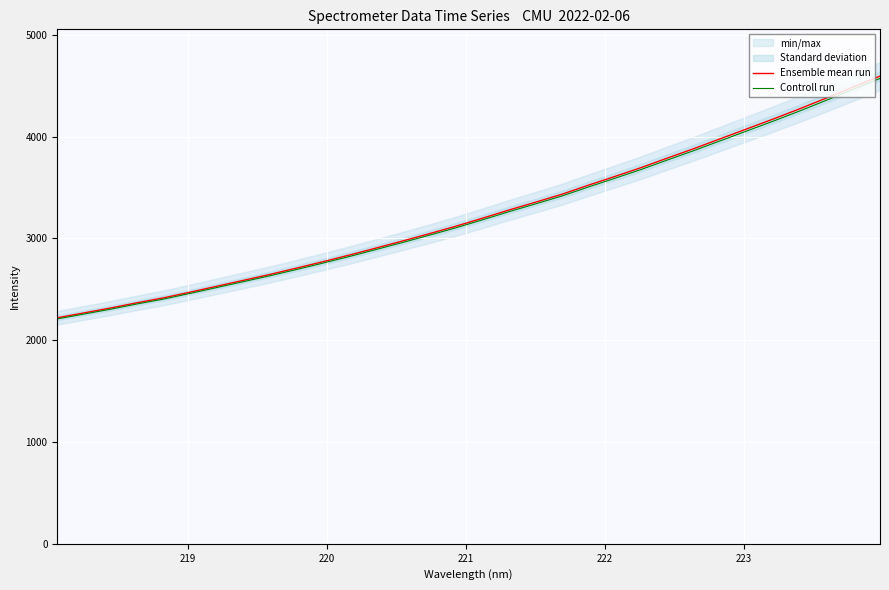

What is the highest value of the Controll run series?

4571.1